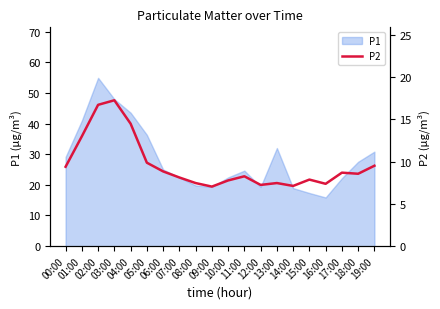

How many data points are less than 8?

8